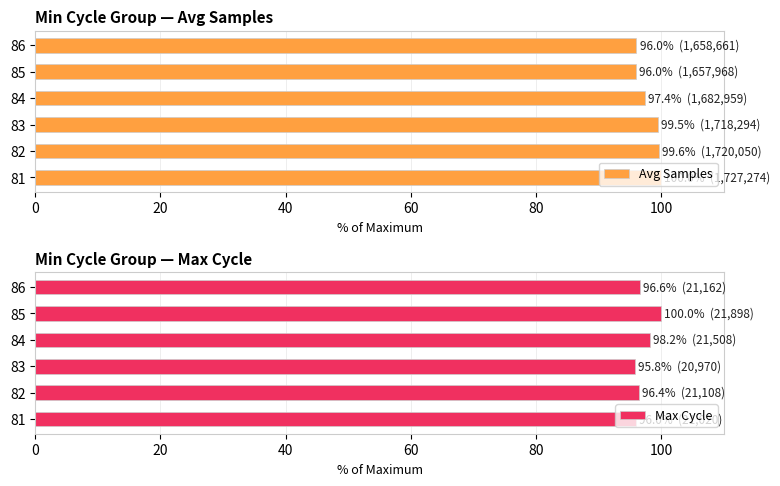

At which label does Max Cycle reach its peak?

85